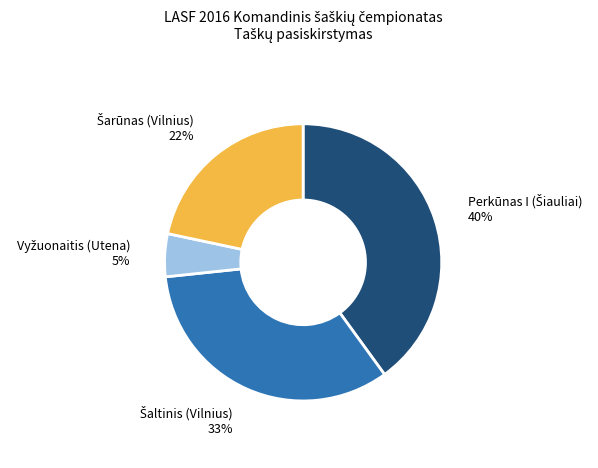

Is there any slice that represents more than half of the pie?

No